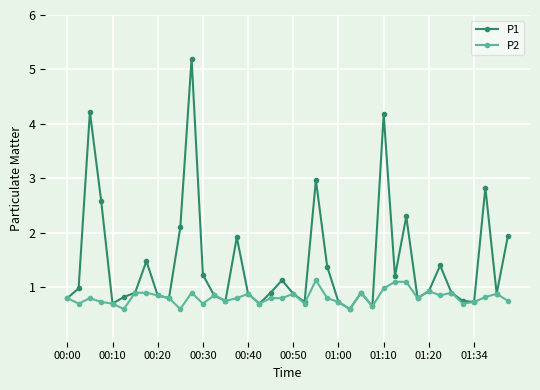

What is the value of the P1 point at the 31st from the left?

2.3